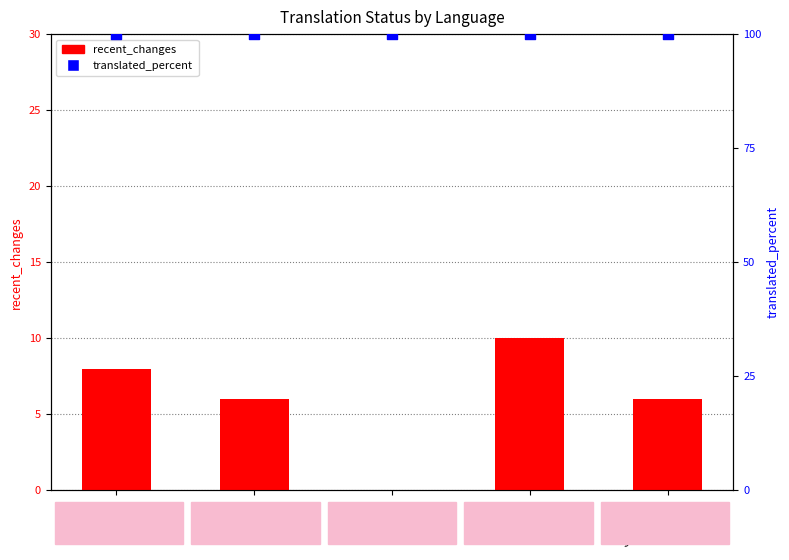

What are all the series names shown in the legend?

recent_changes, translated_percent